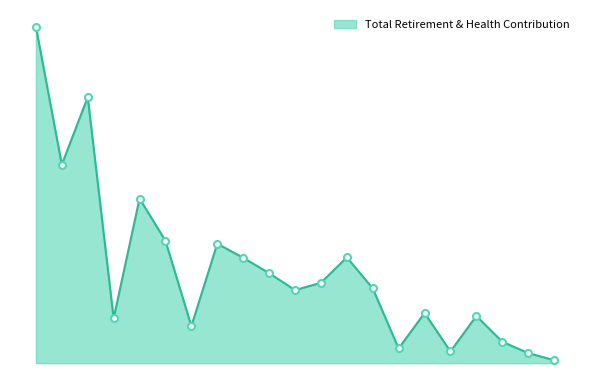

Is this an area chart (filled region under the line)?

Yes